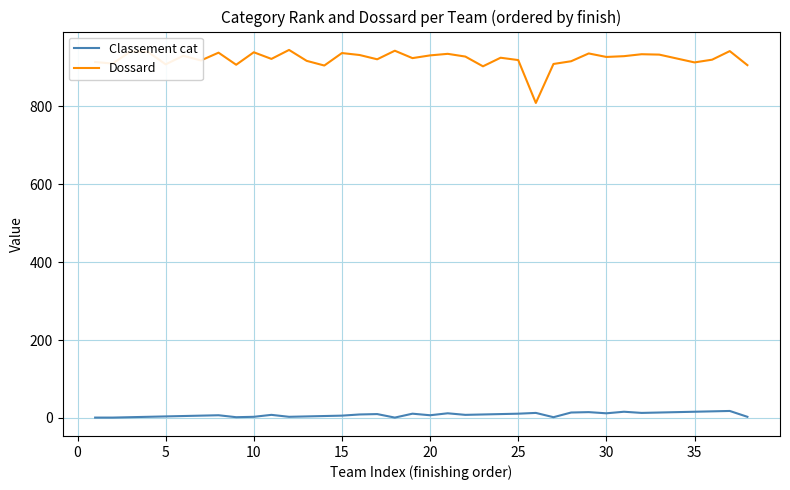

List the series in order of their overall mean, lowest first.

Classement cat, Dossard